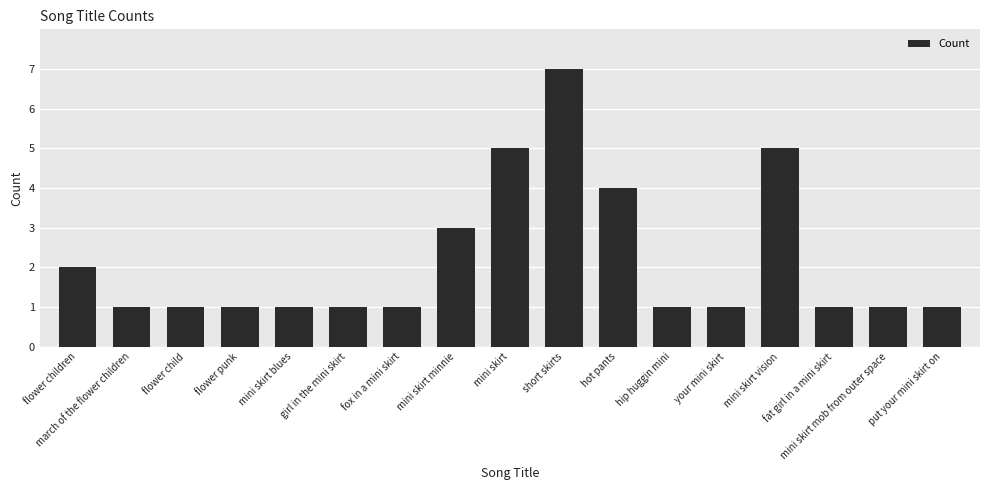

True or false: the data shows 0 at fox in a mini skirt.

False